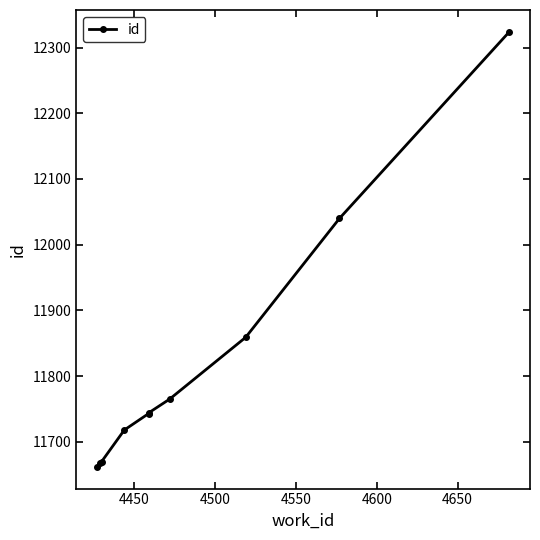

The value at 4400 is 5911. True or false?

False